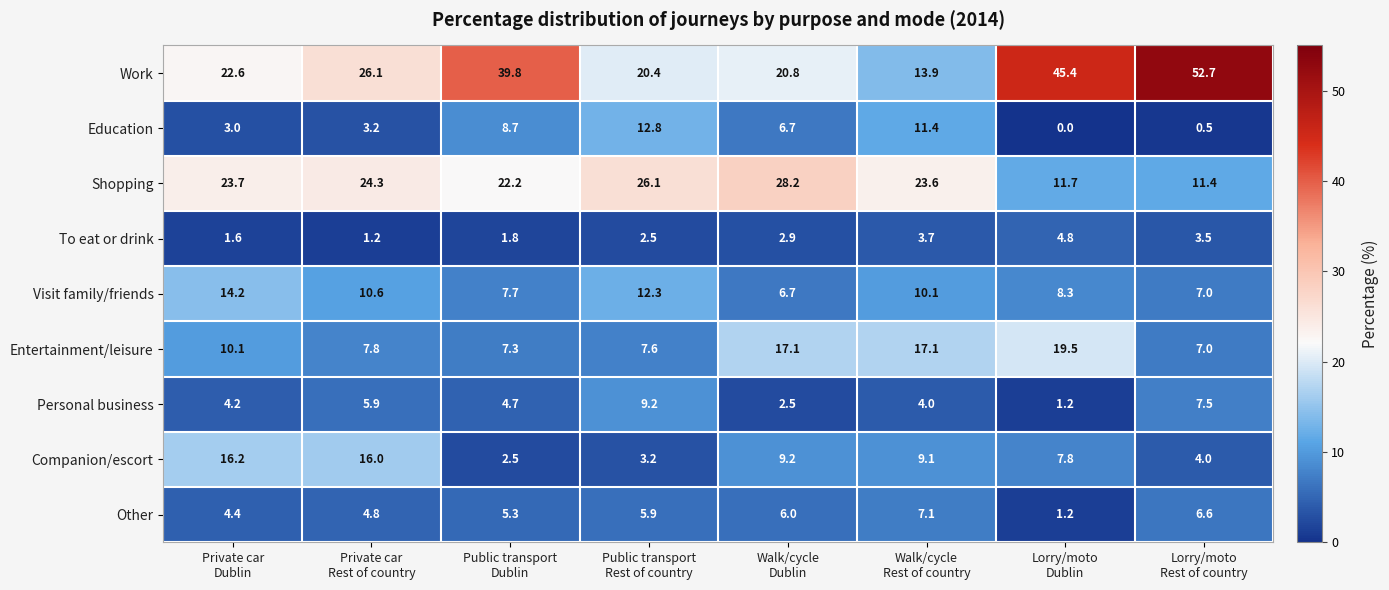

What is the maximum value shown in the chart?

52.7